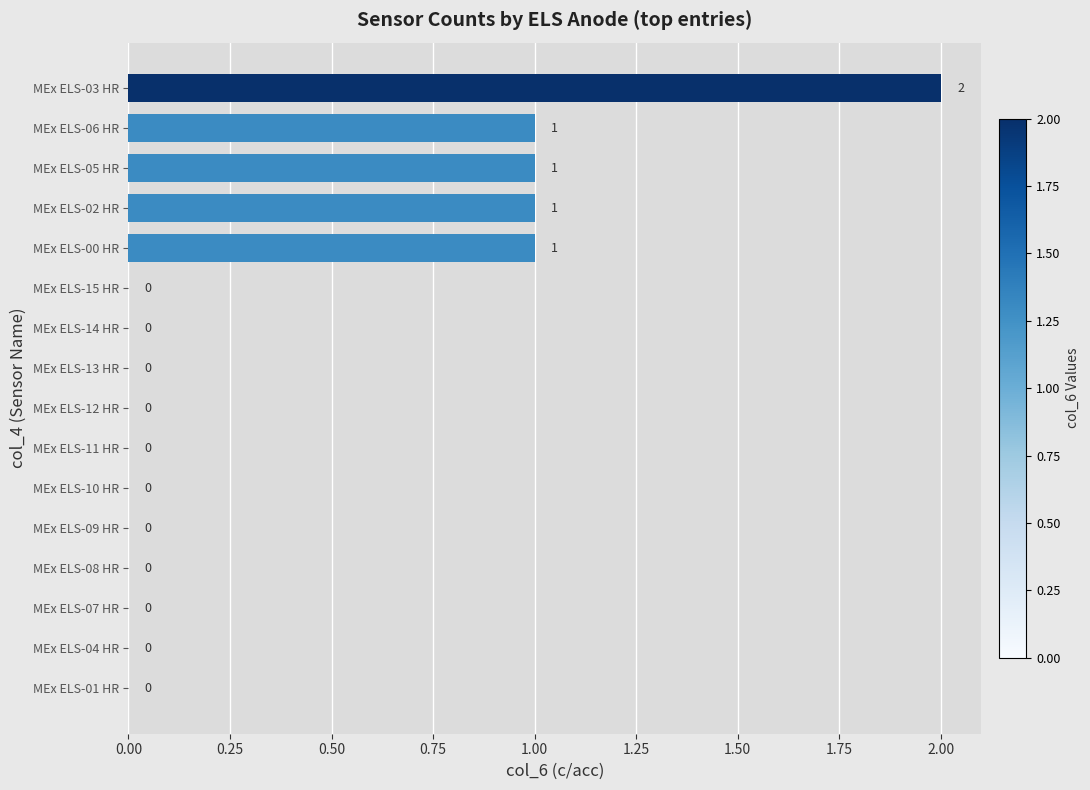

Count the number of data series in this chart.

1